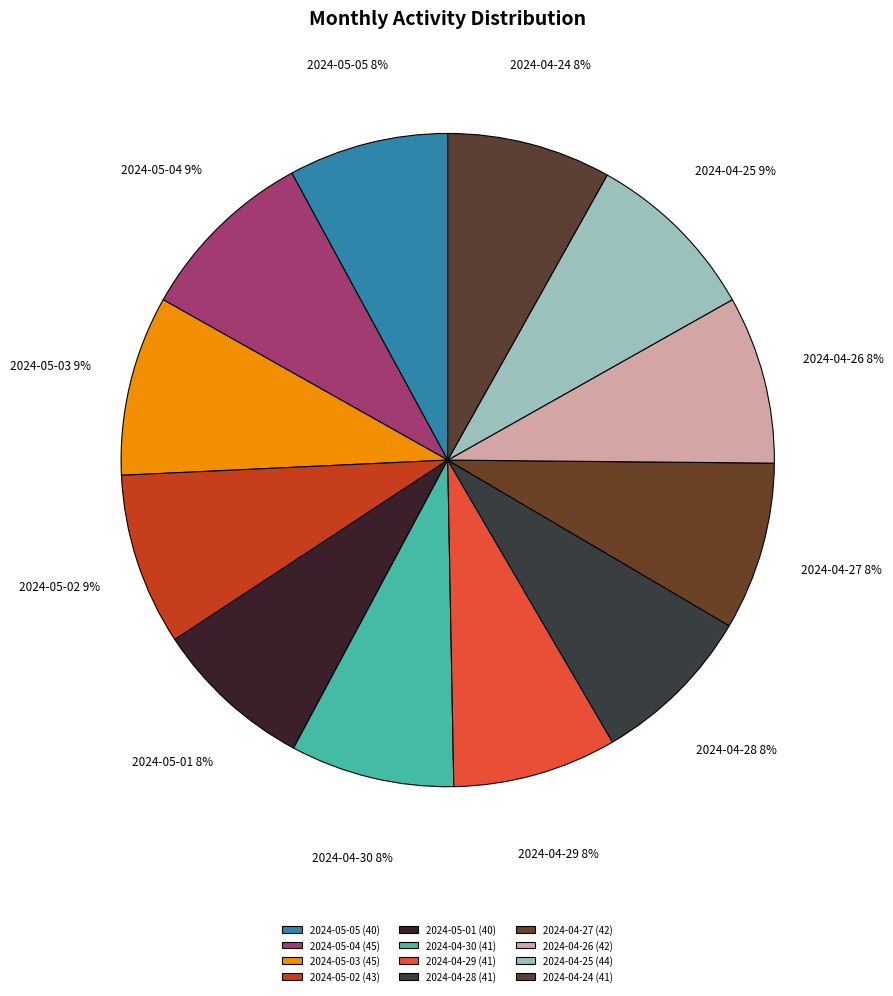

Approximately how many times larger is the value at 2024-04-25 compared to 2024-05-05?

1.1